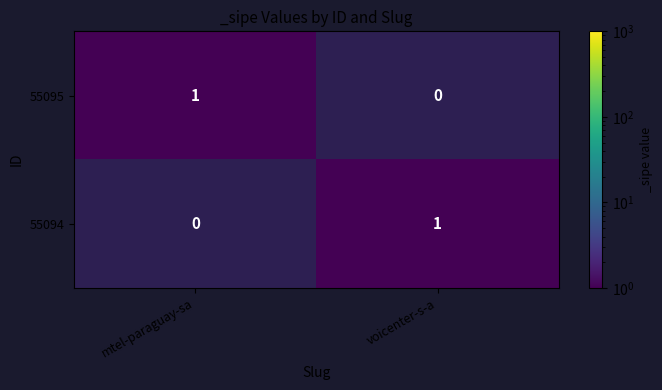

Reading left to right, what are all the values shown in this chart?

55095: mtel-paraguay-sa=1	voicenter-s-a=0
55094: mtel-paraguay-sa=0	voicenter-s-a=1